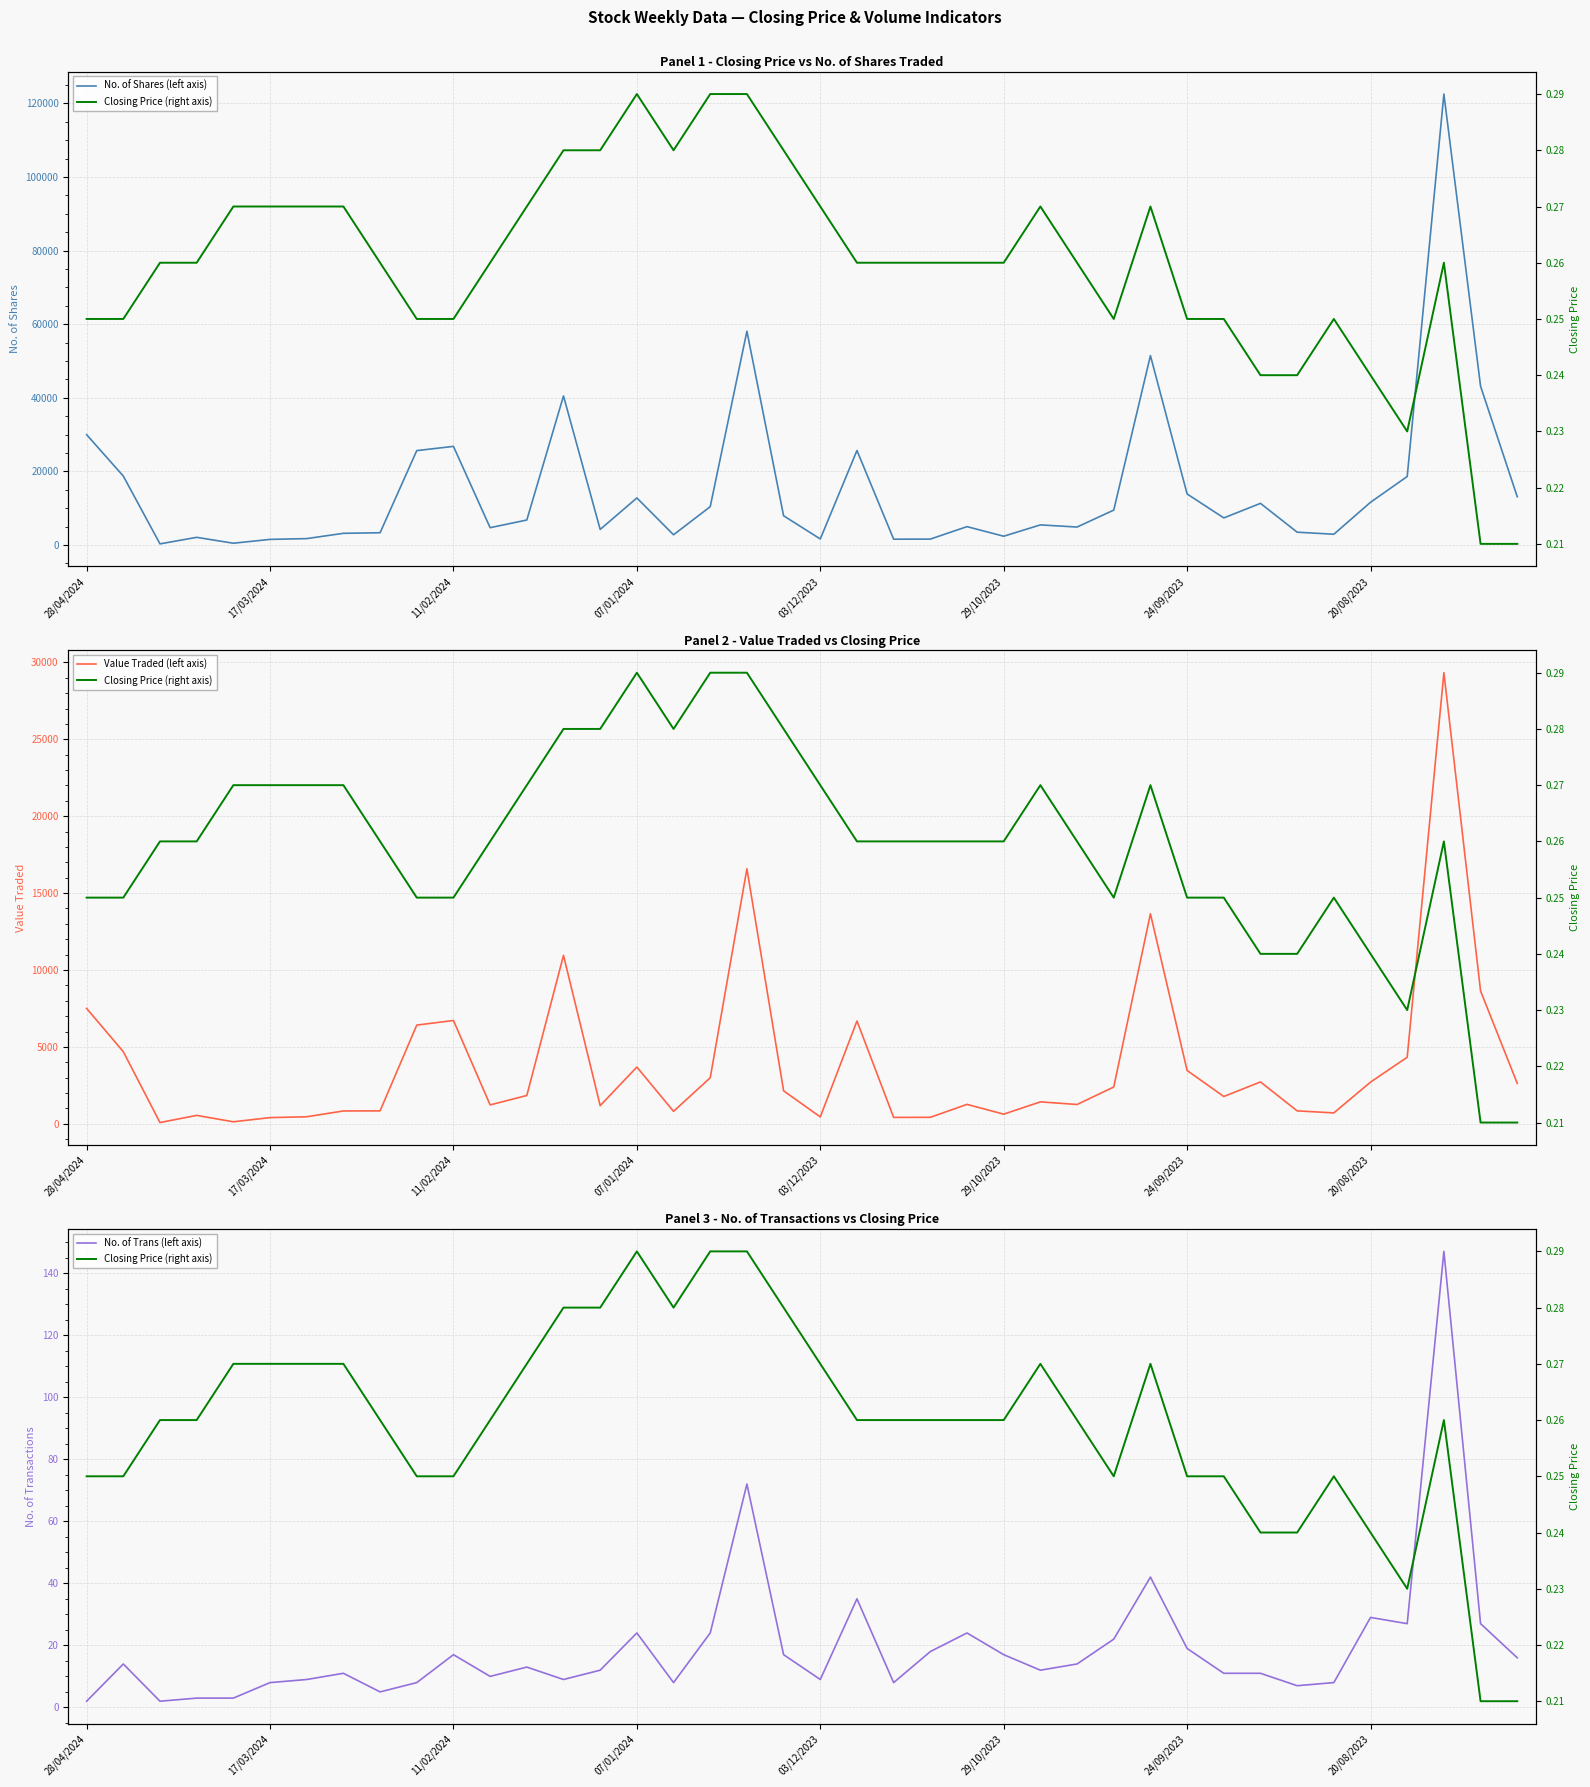

What is the minimum value for Value Traded (left axis)?

81